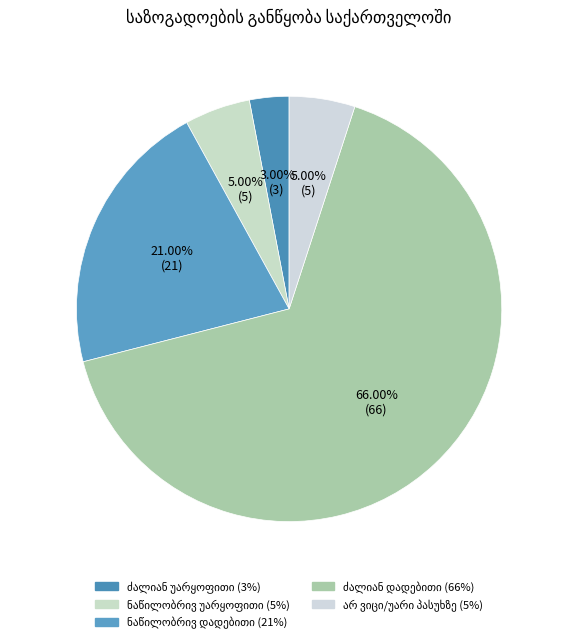

To the nearest percent, what is the combined percentage of ნაწილობრივ უარყოფითი and ნაწილობრივ დადებითი?

26%